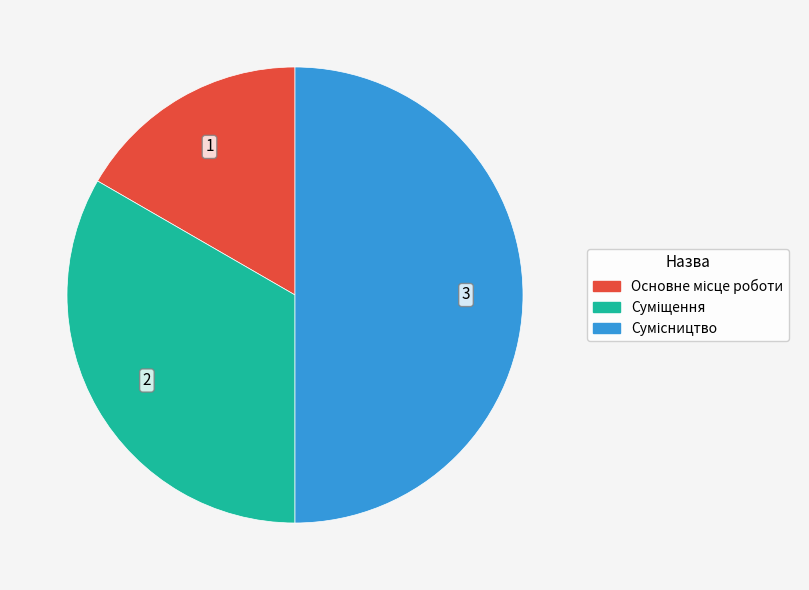

Is it true that Основне місце роботи is 17% of the pie?

True